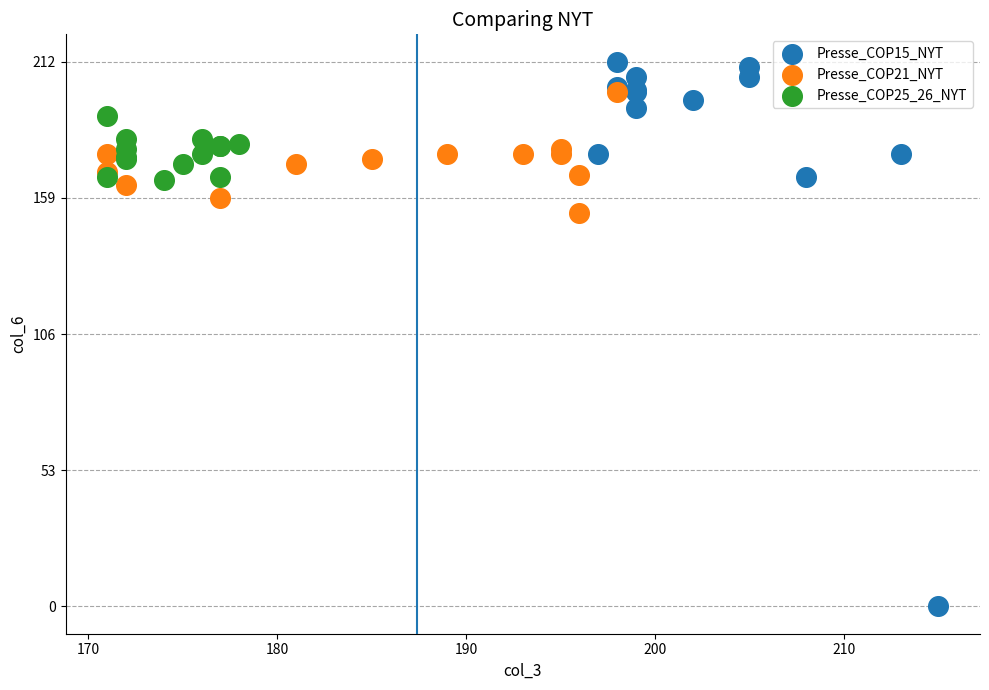

Which series has the largest Y range (max minus min)?

Presse_COP15_NYT